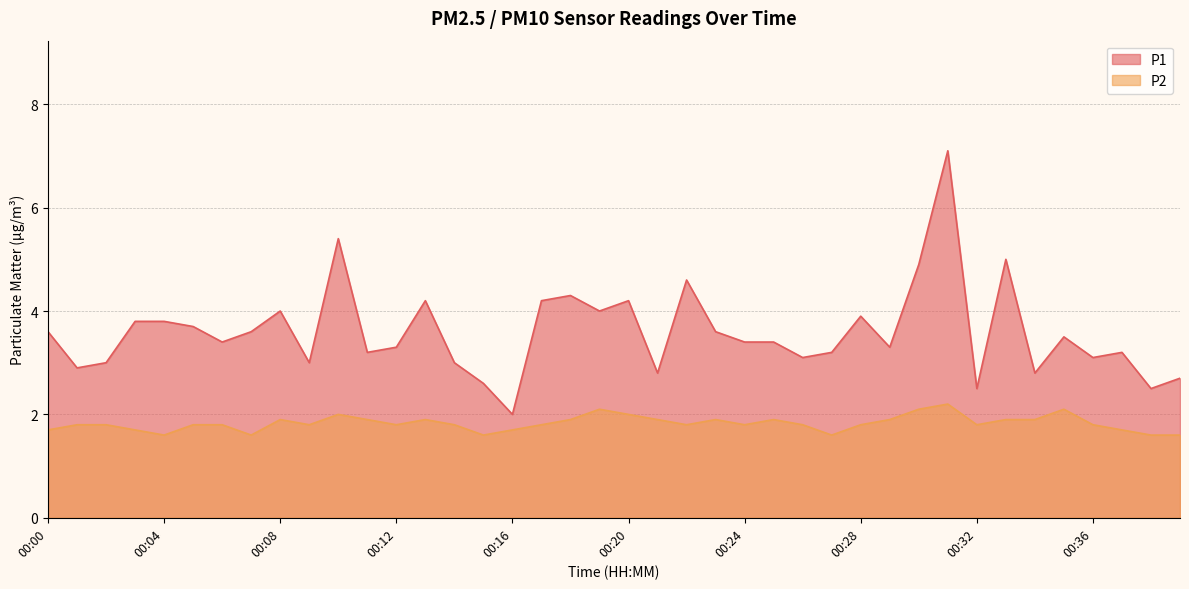

What is the average value of the P1 series?

3.6